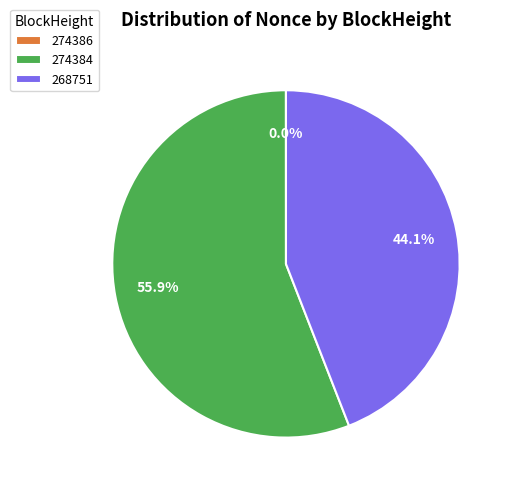

Which category has the biggest portion of the pie?

274384